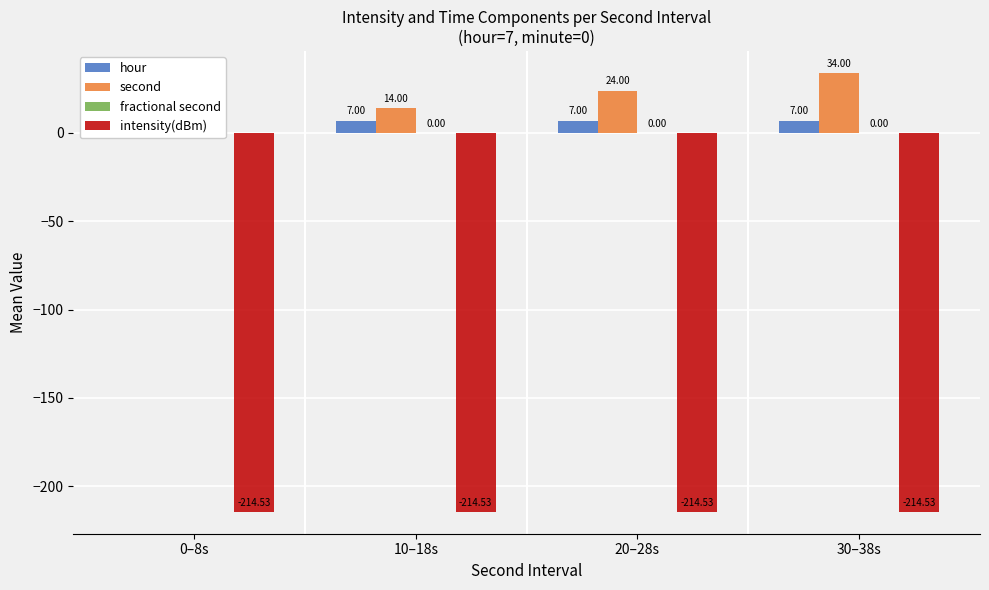

Which category has the highest value in the fractional second series?

0–8s